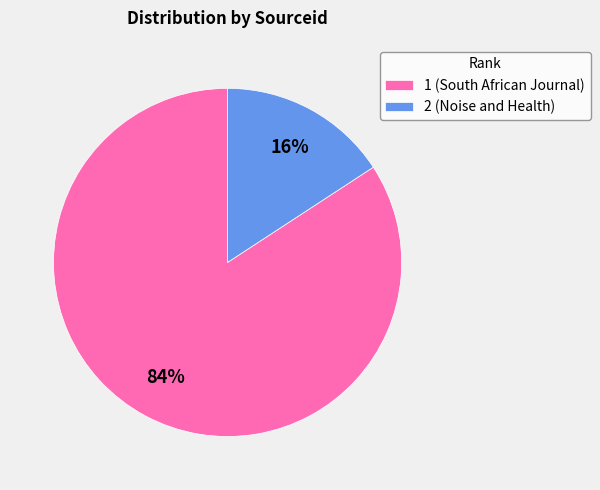

To the nearest percent, what is the average slice percentage?

50%